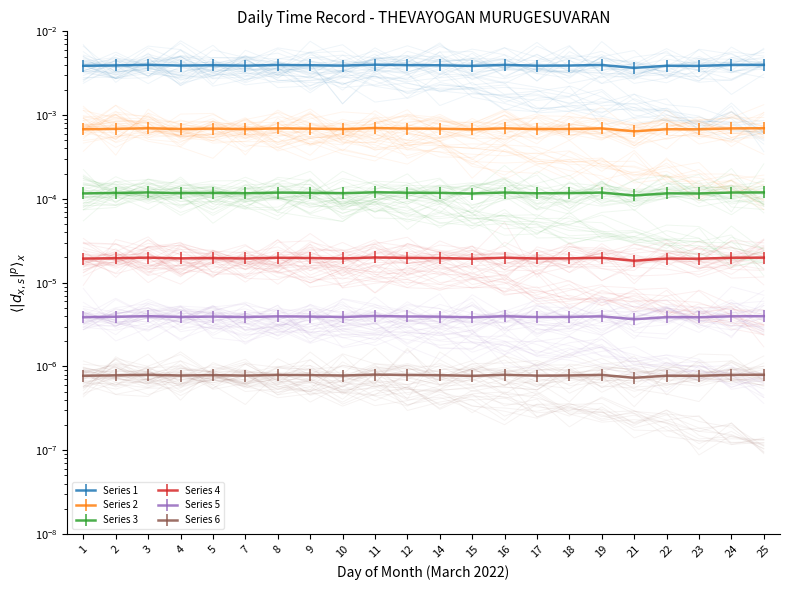

At how many categories does at least one series exceed 0?

22